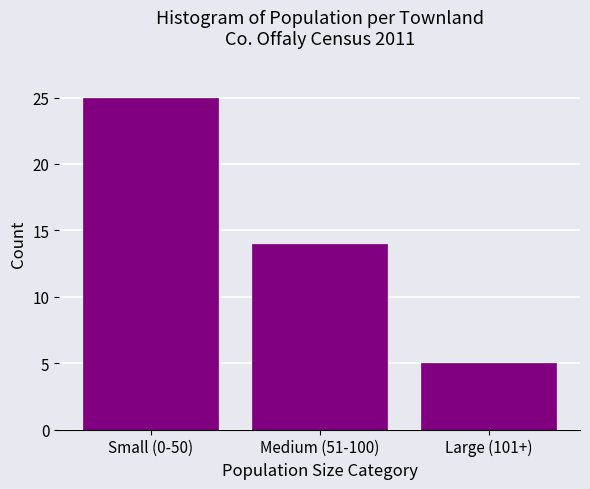

Reading left to right, list all the values displayed in this chart.

25	14	5